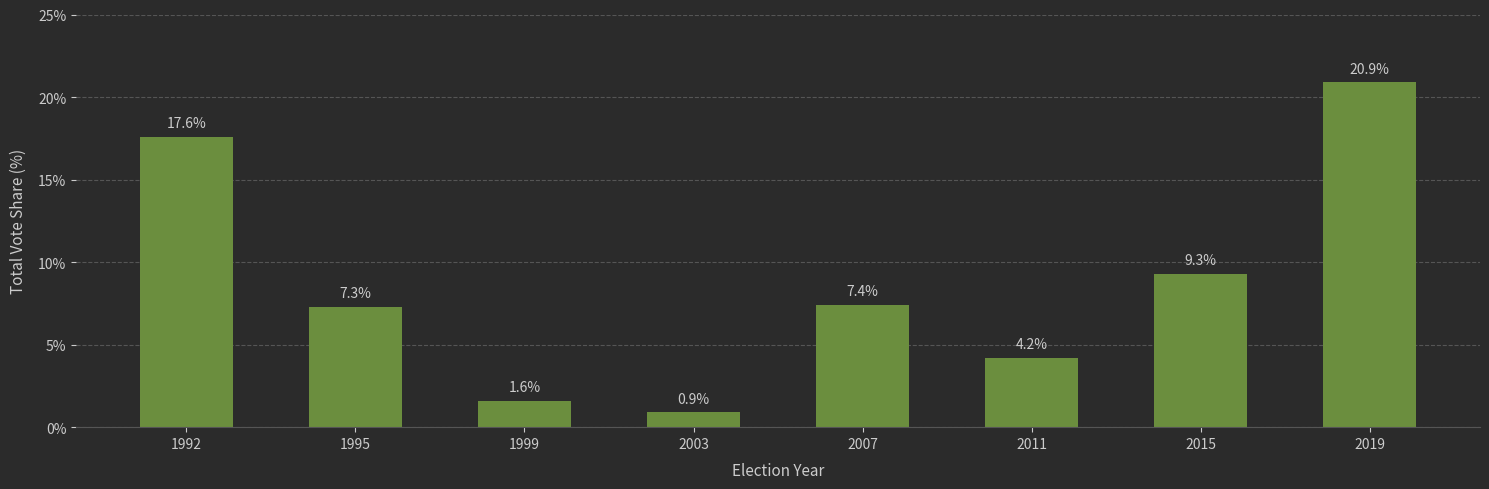

Are the bars grouped side by side (vs. stacked)?

No